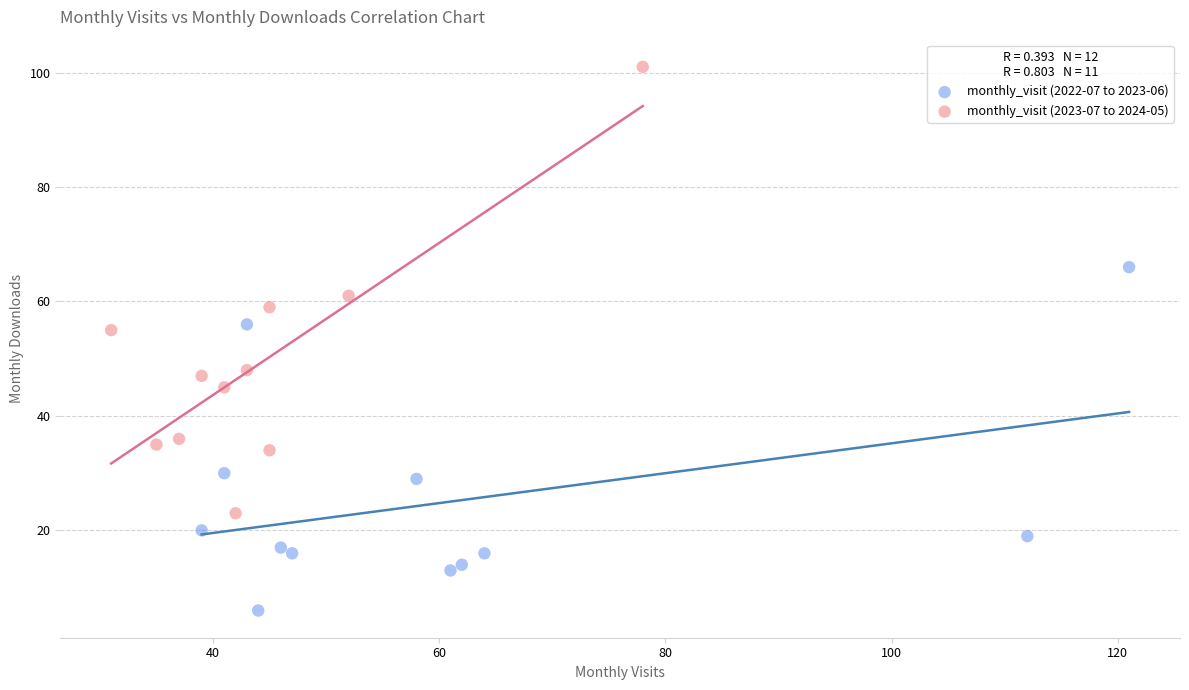

Which series has the widest spread of Y values?

monthly_visit (2023-07 to 2024-05)